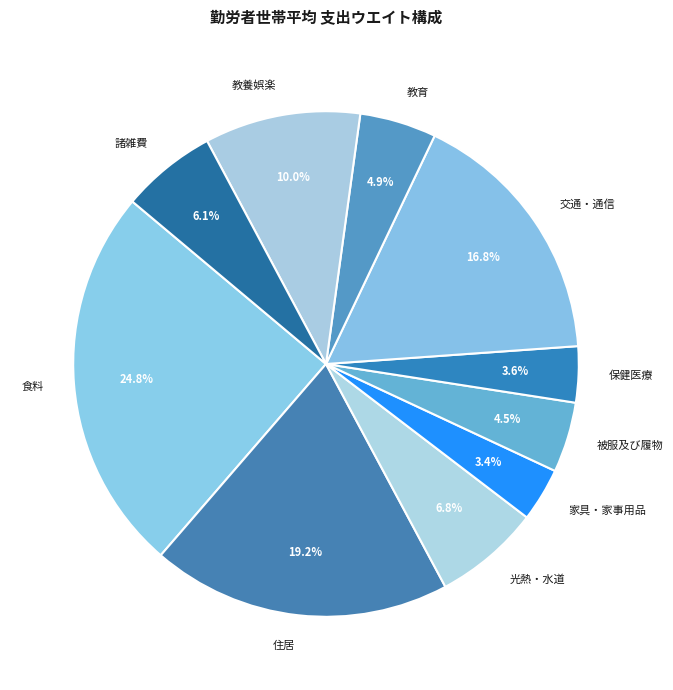

Combined, do 諸雑費 and 家具・家事用品 account for over 50%?

No